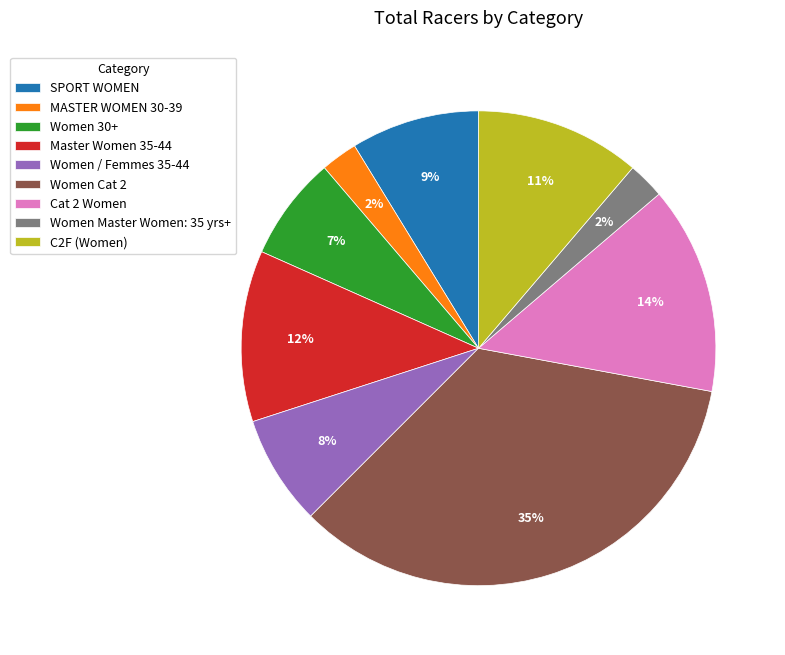

Does Women 30+ account for over 50% of the chart?

No